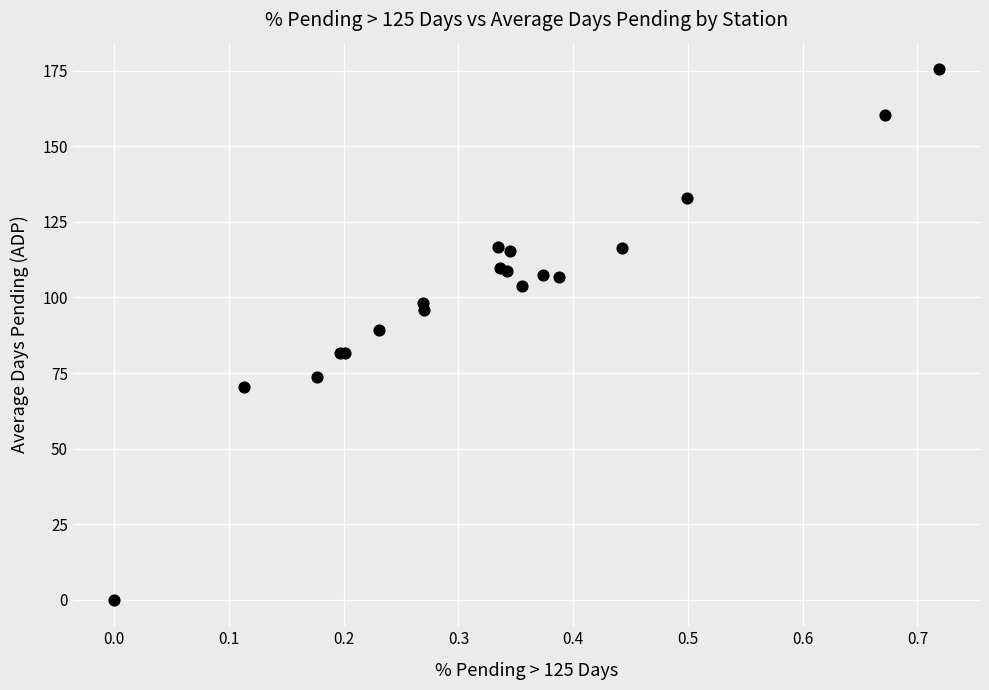

What Y value in the scatter plot is closest to 87?

89.1